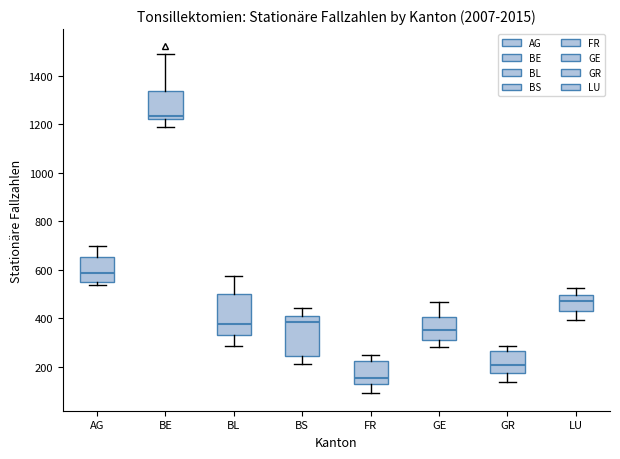

Reading left to right, read every box against the y-axis: the position of its median line, the range the box covers, and the ends of its whiskers. The values are not printed on the chart, so give them approximately, as read against the axis.

AG: median 580, box 540 to 660, whiskers 540 (just below the box's lower edge) to 700
BE: median 1240, box 1220 to 1340, whiskers 1180 to 1480
BL: median 380, box 340 to 500, whiskers 280 to 580
BS: median 380, box 240 to 400, whiskers 220 to 440
FR: median 160, box 120 to 220, whiskers 100 to 240
GE: median 360, box 300 to 400, whiskers 280 to 460
GR: median 200, box 180 to 260, whiskers 140 to 280
LU: median 460, box 420 to 500, whiskers 400 to 520